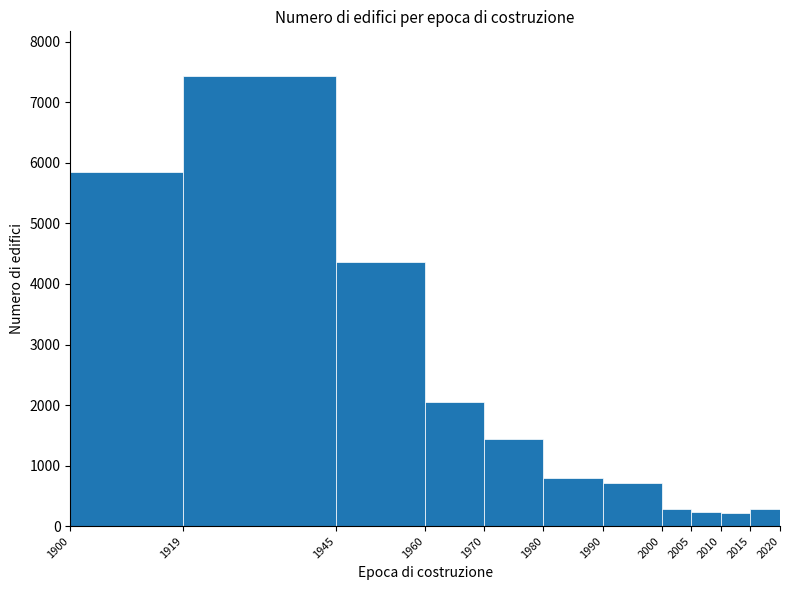

Which range on the x-axis has the tallest bar?

1919 to 1945